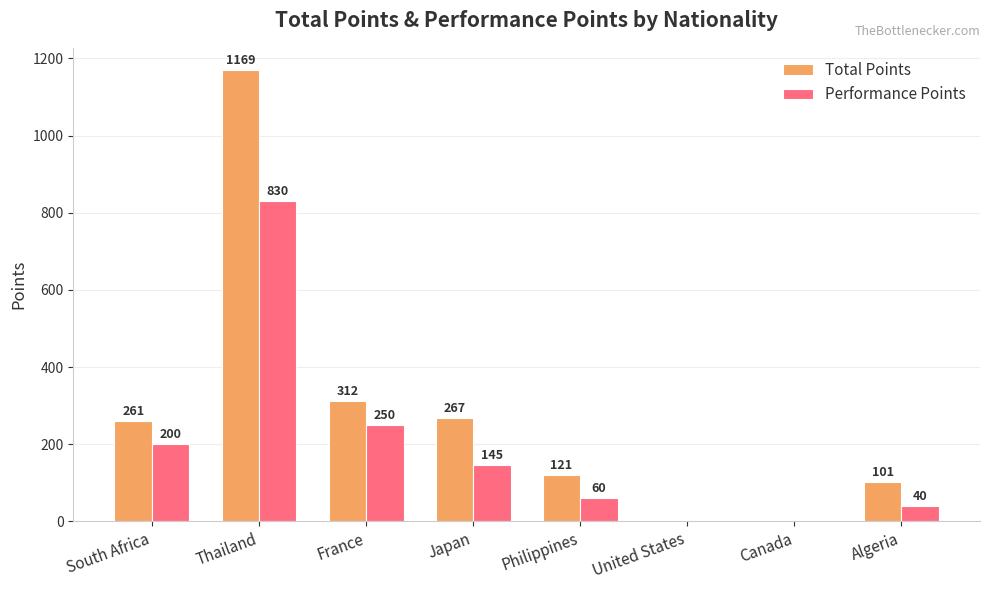

At which label does Performance Points first exceed 145?

South Africa